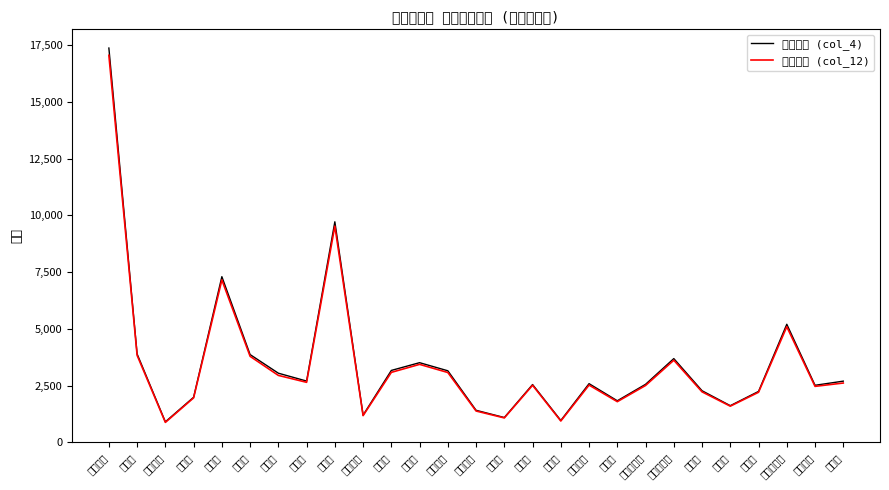

True or false: 課税台数 (col_12) and 一般台数 (col_4) cross at least once.

False